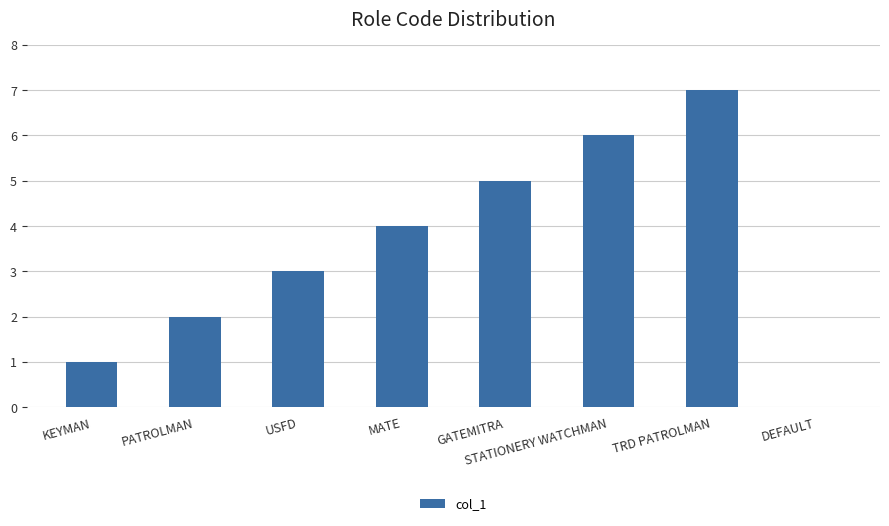

What is the sum of all values?

28